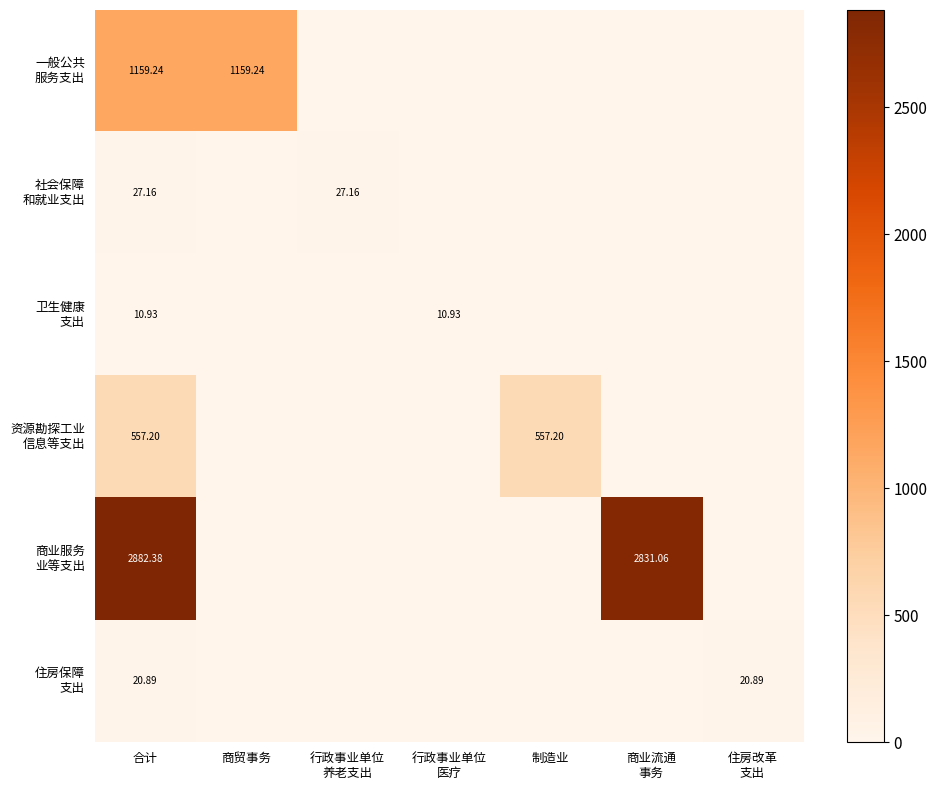

What is the spread (max minus min) of values at 住房改革
支出?

20.9